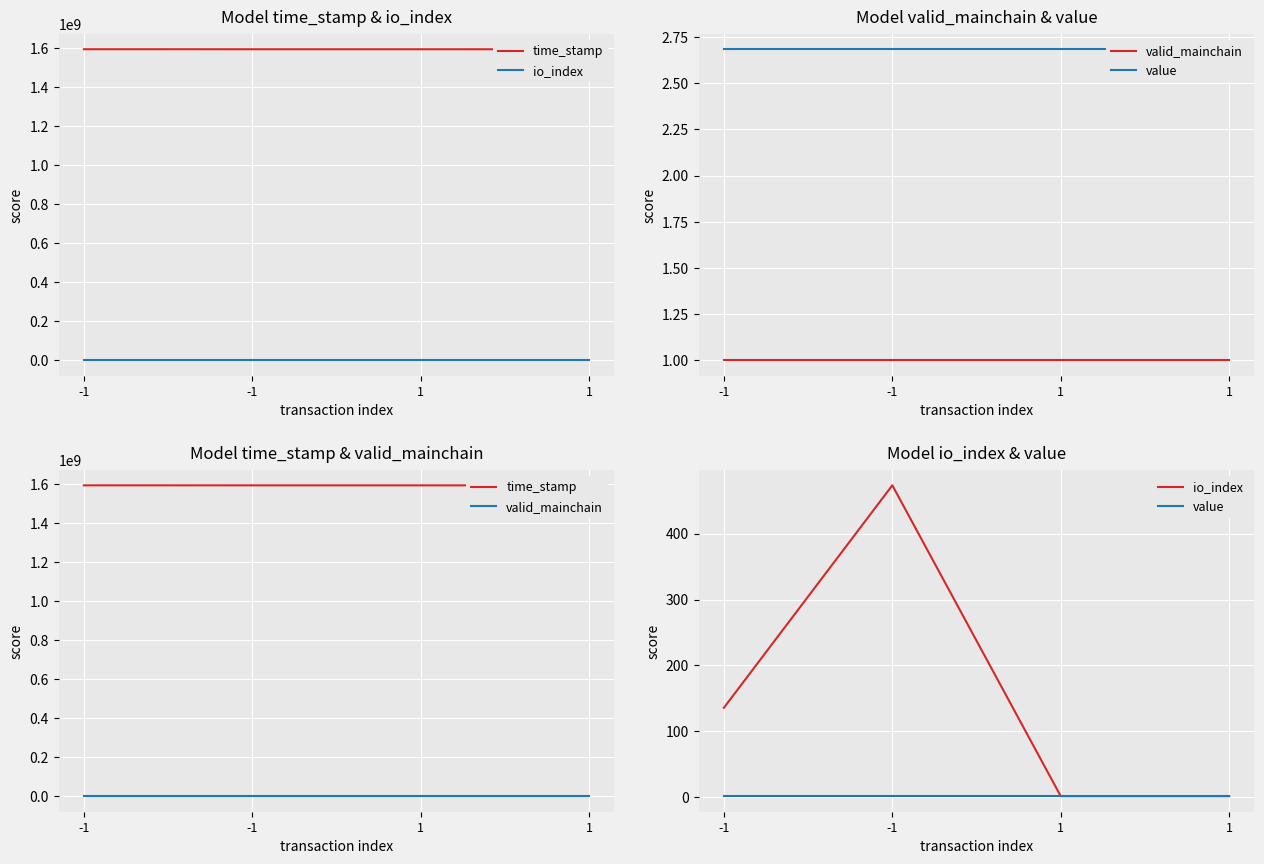

Between which two adjacent categories do io_index and value first intersect?

-1 and 1